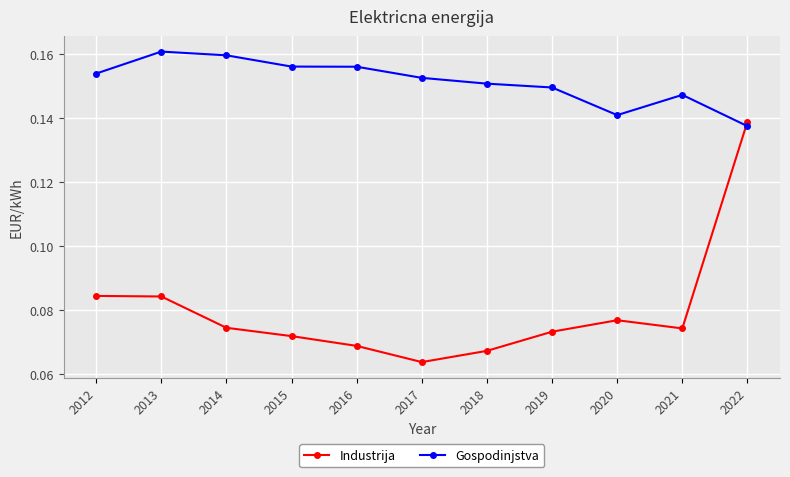

Which category has the lowest value in the Gospodinjstva series?

2022